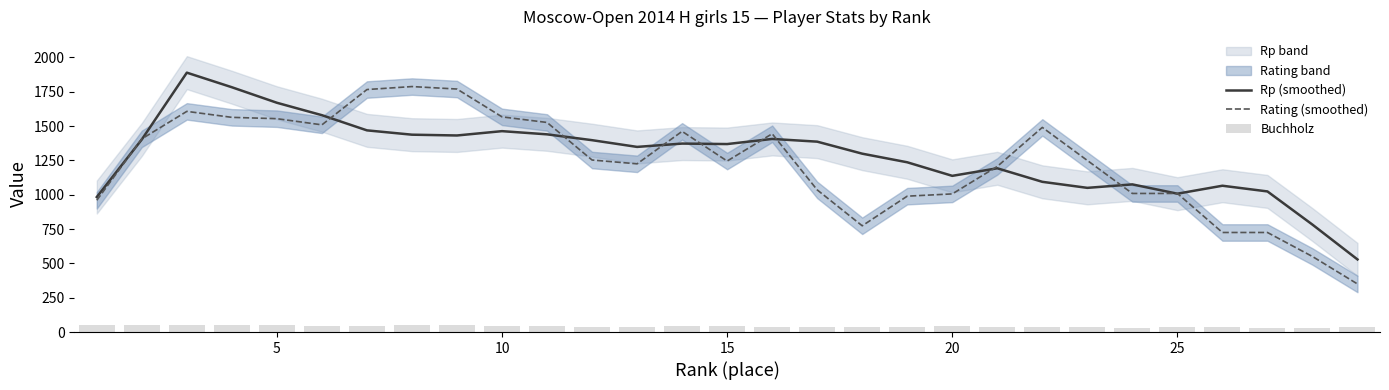

What is the maximum value for Rating (smoothed)?

1787.8